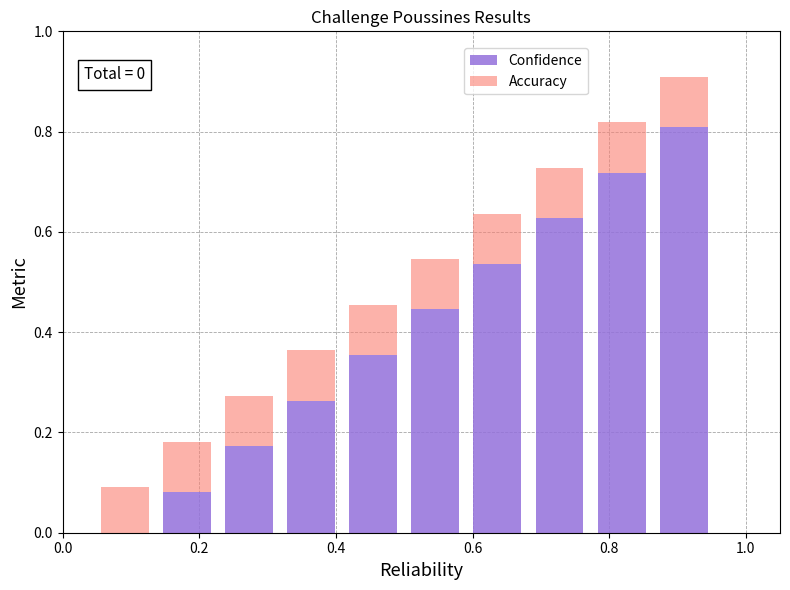

Count the number of categories in the chart.

10